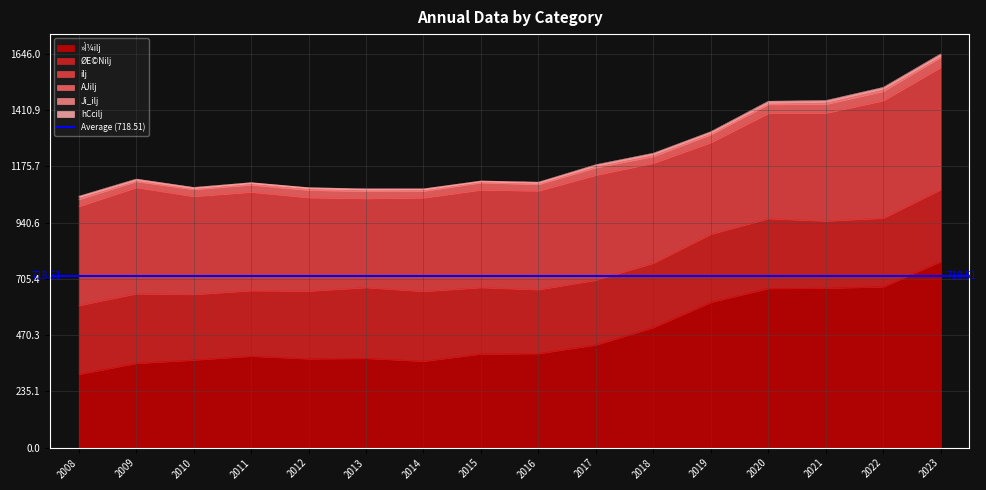

Does the chart display data point markers on the line(s)?

No